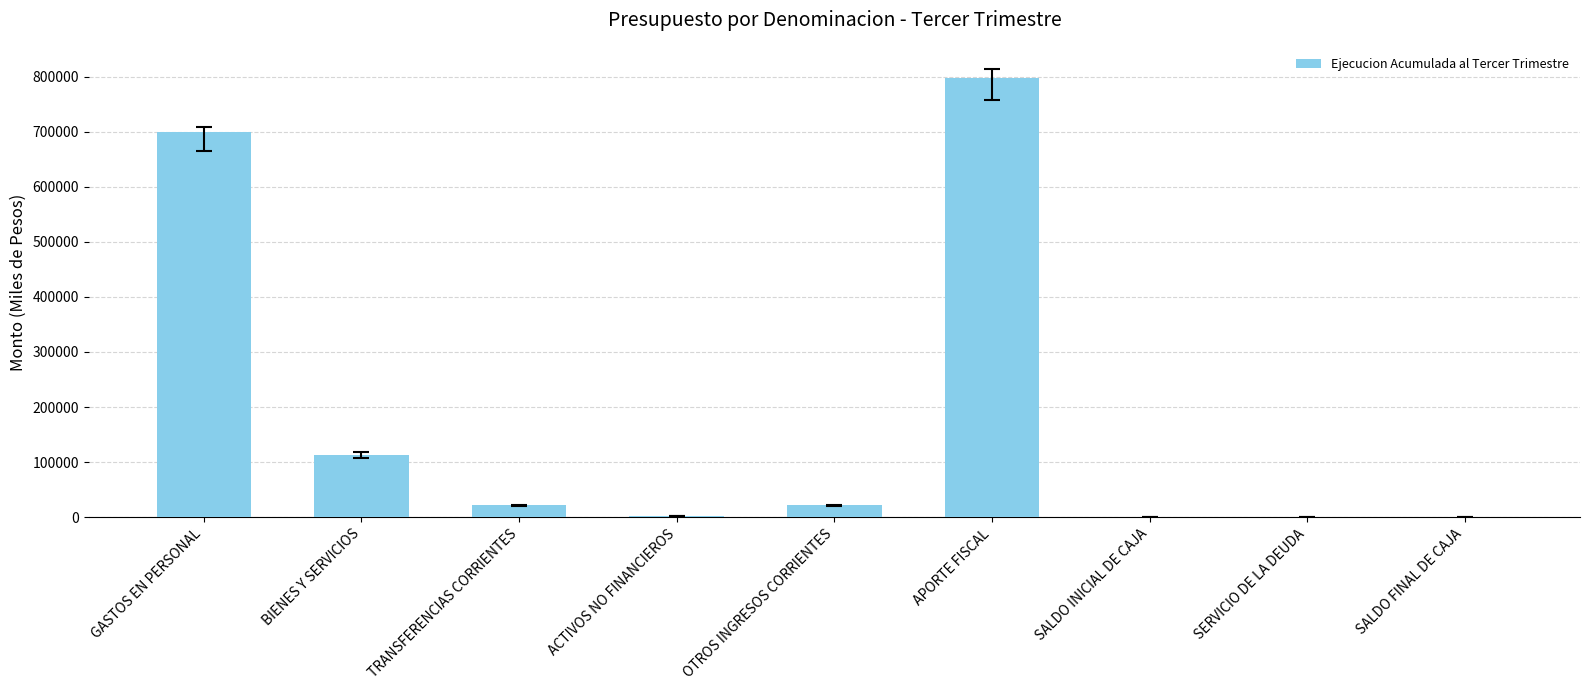

What is the change in value from OTROS INGRESOS CORRIENTES to SALDO INICIAL DE CAJA?

-21661